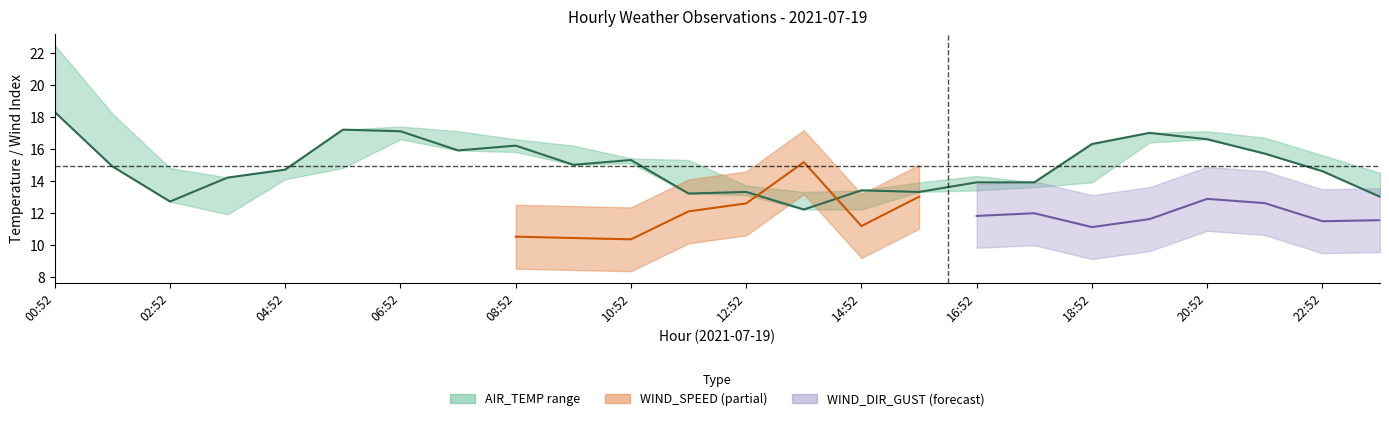

What is the label of the 24th point from the right?

00:52